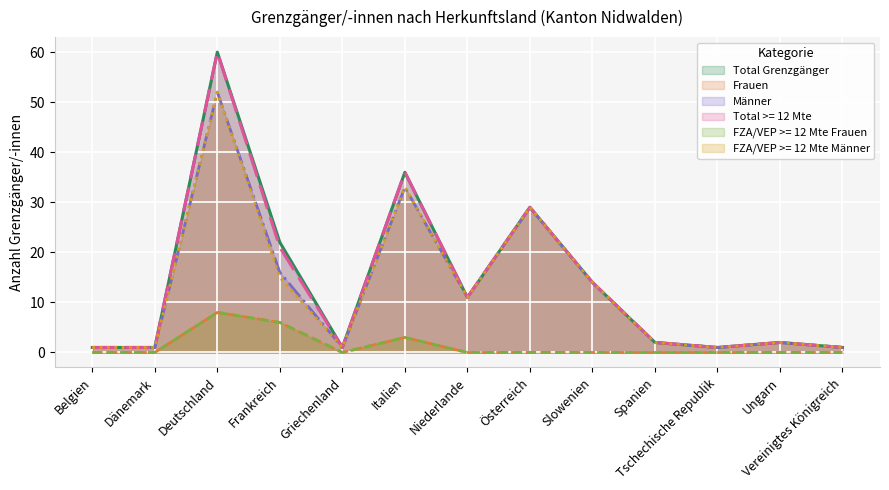

True or false: FZA/VEP >= 12 Mte Männer has a value of 1 at Dänemark.

True